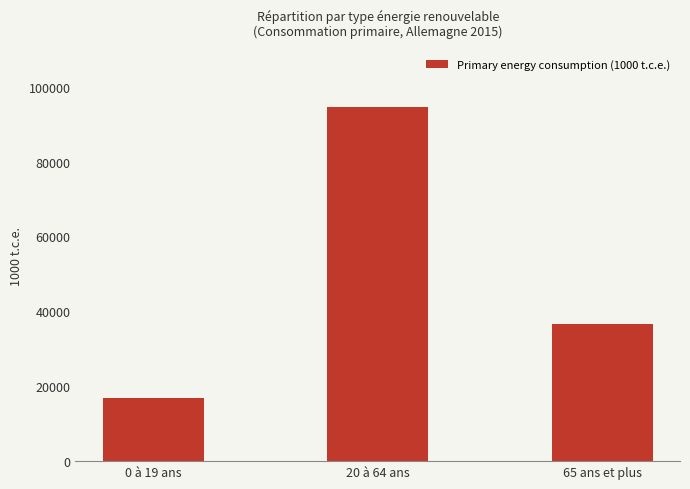

What is the label of the 2nd bar from the right?

20 à 64 ans